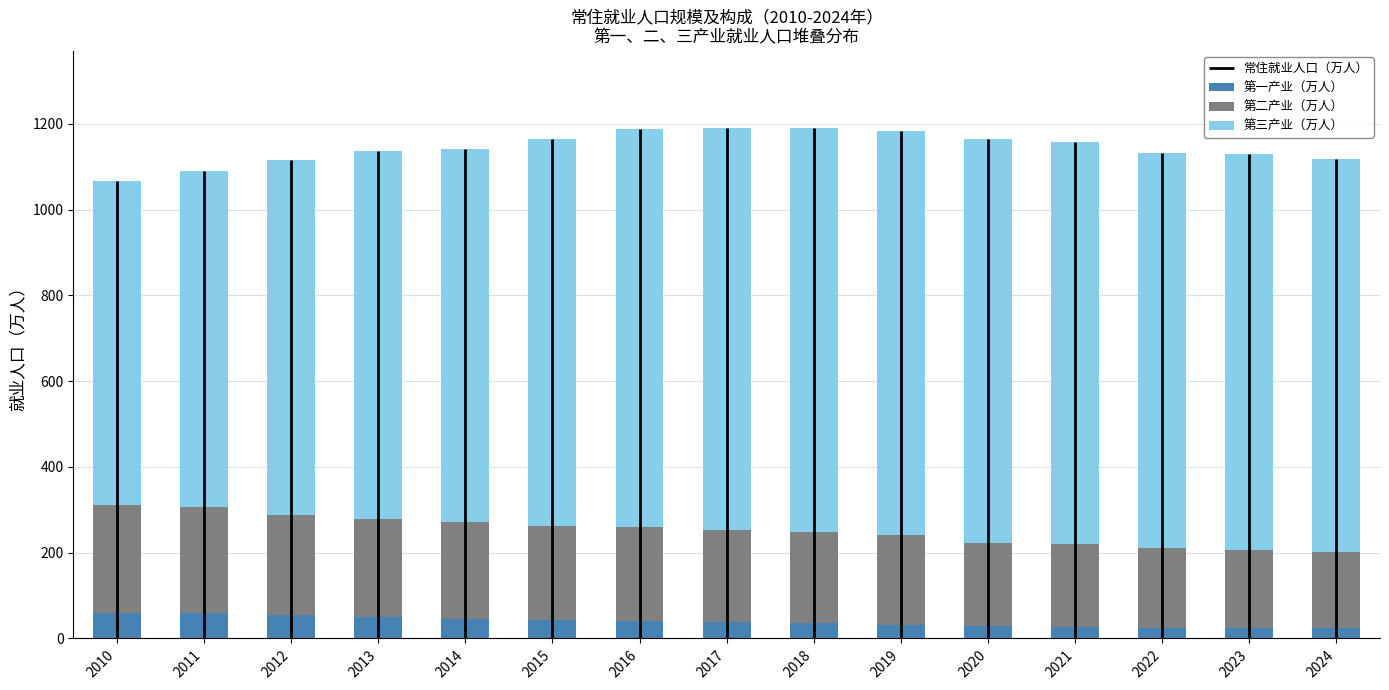

What is the average value of the 第一产业（万人） series?

39.2